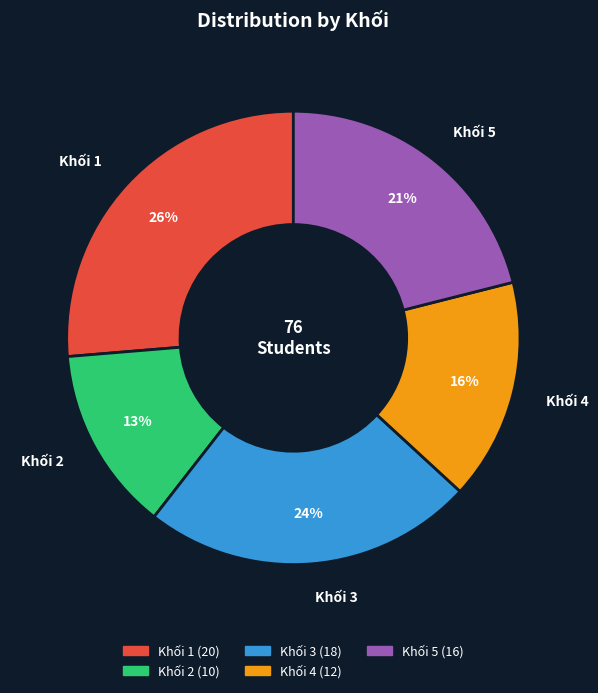

Is it true that Khối 3 is 37% of the pie?

False